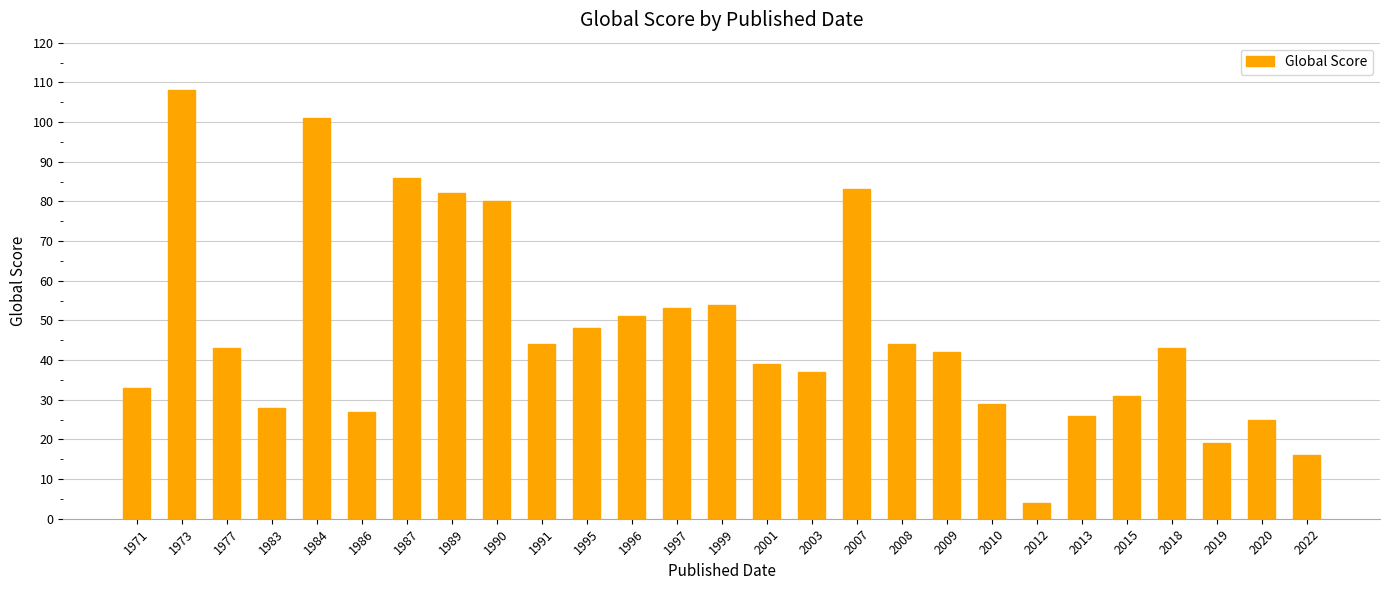

Reading left to right, transcribe all the data shown in this chart.

33	108	43	28	101	27	86	82	80	44	48	51	53	54	39	37	83	44	42	29	4	26	31	43	19	25	16